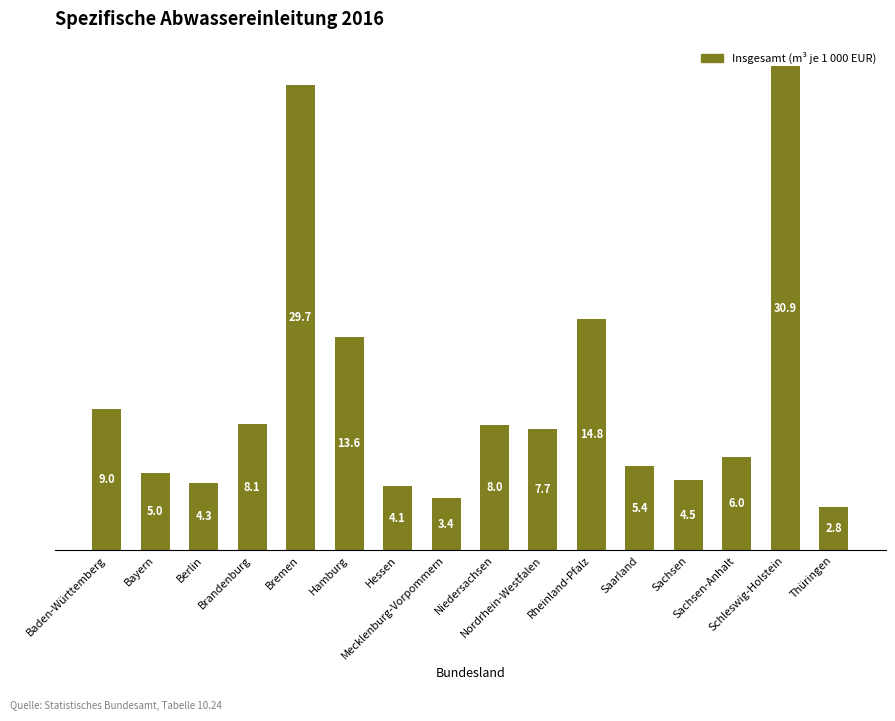

Reading right to left, list all the values displayed in this chart.

Thüringen=2.8	Schleswig-Holstein=30.9	Sachsen-Anhalt=6.0	Sachsen=4.5	Saarland=5.4	Rheinland-Pfalz=14.8	Nordrhein-Westfalen=7.7	Niedersachsen=8.0	Mecklenburg-Vorpommern=3.4	Hessen=4.1	Hamburg=13.6	Bremen=29.7	Brandenburg=8.1	Berlin=4.3	Bayern=5.0	Baden-Württemberg=9.0